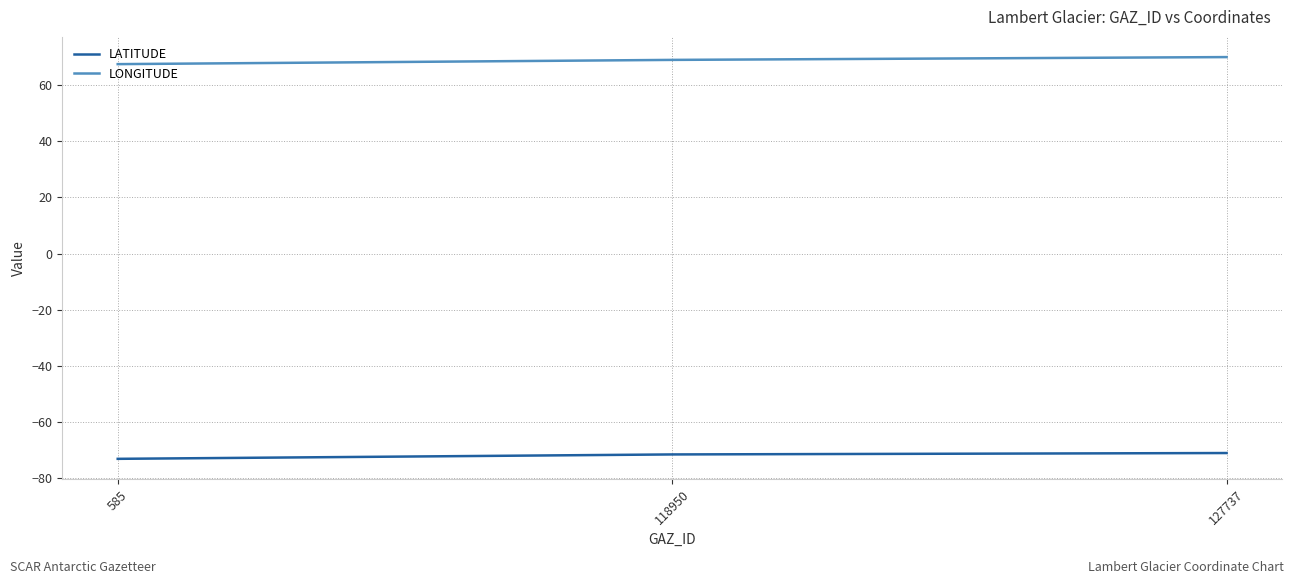

Is the value of LATITUDE at 127737 greater than the value of LONGITUDE at 585?

No